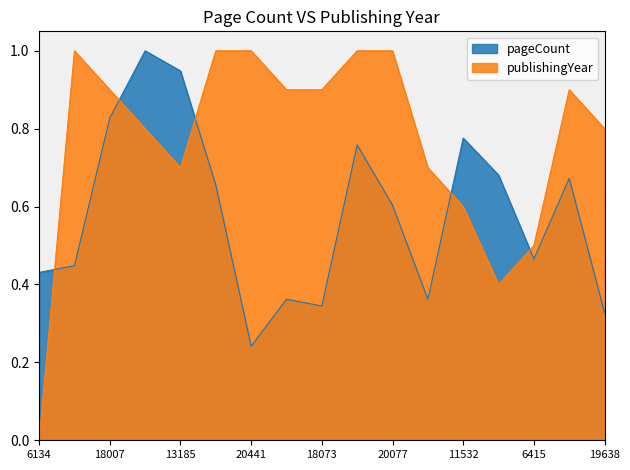

What is the label of the 14th point from the left?

7071